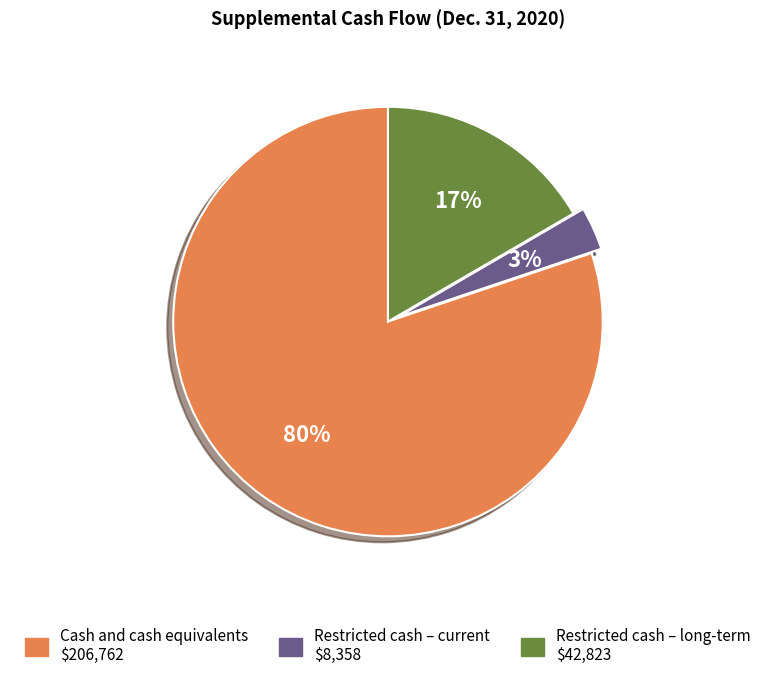

To the nearest percent, what percentage of the pie is Restricted cash – long-term?

17%